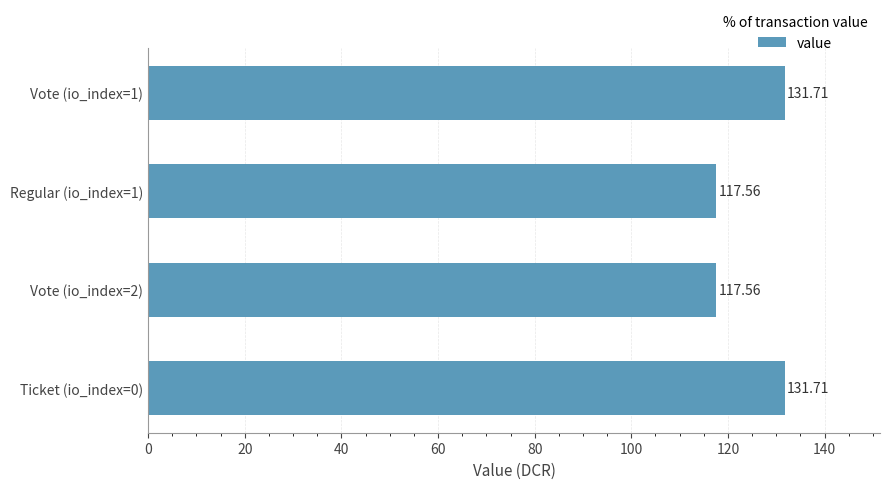

What is the sum of the values at Ticket (io_index=0) and Regular (io_index=1)?

249.3